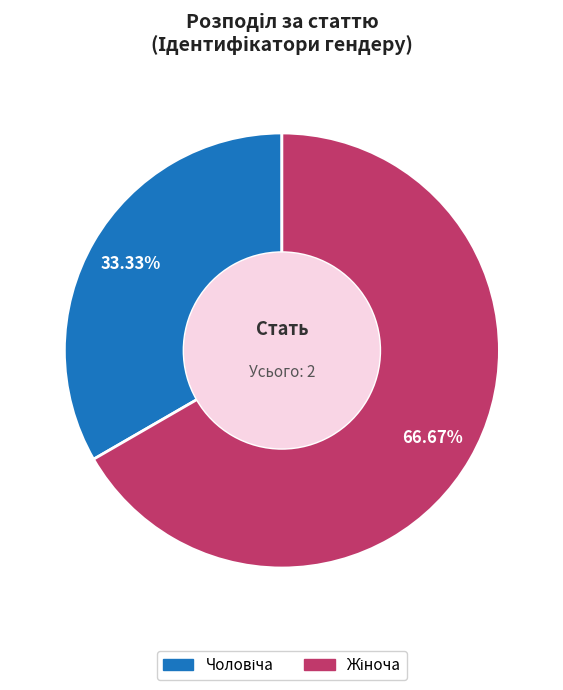

Is there a majority slice in this chart?

Yes